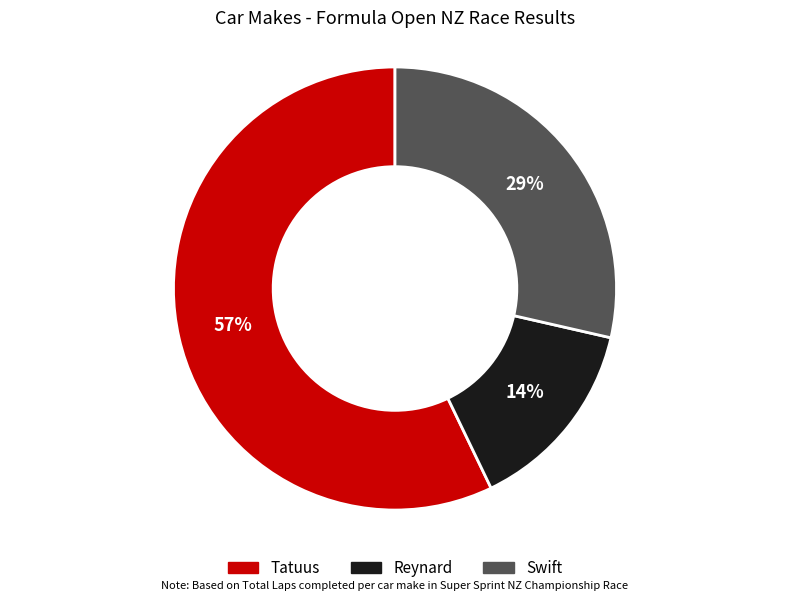

Between Swift and Tatuus, which is larger?

Tatuus